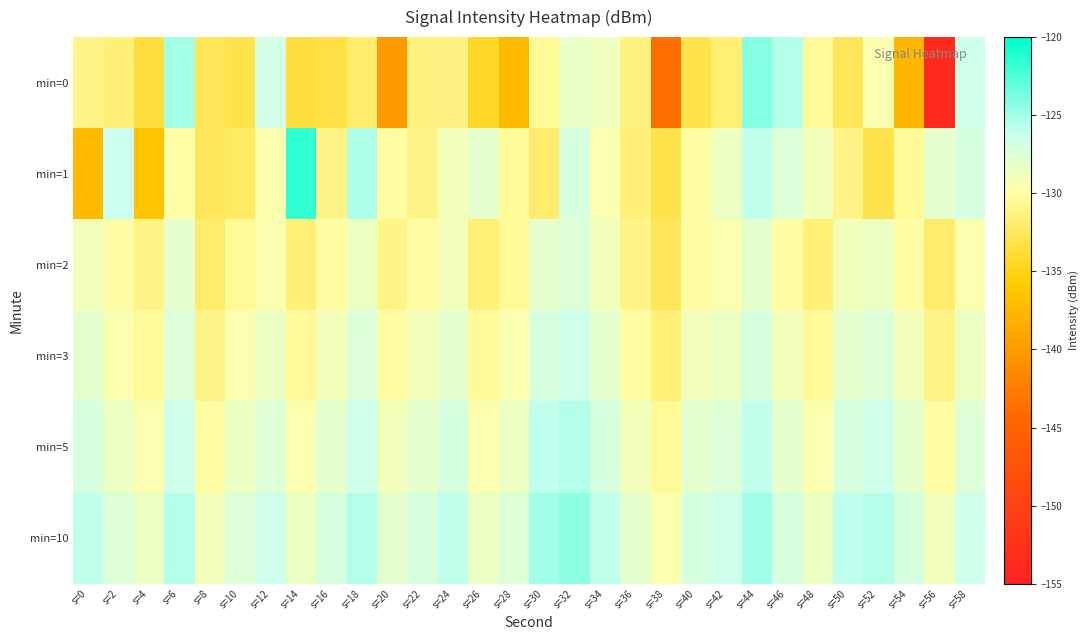

Count the number of categories in the chart.

30